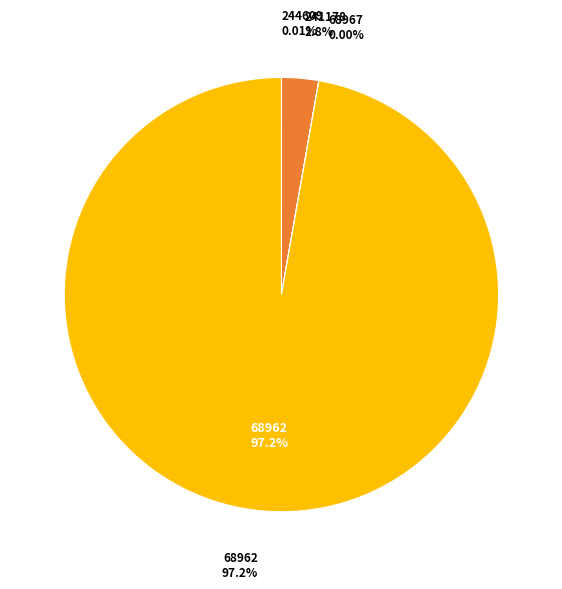

Which slice is the largest?

68962